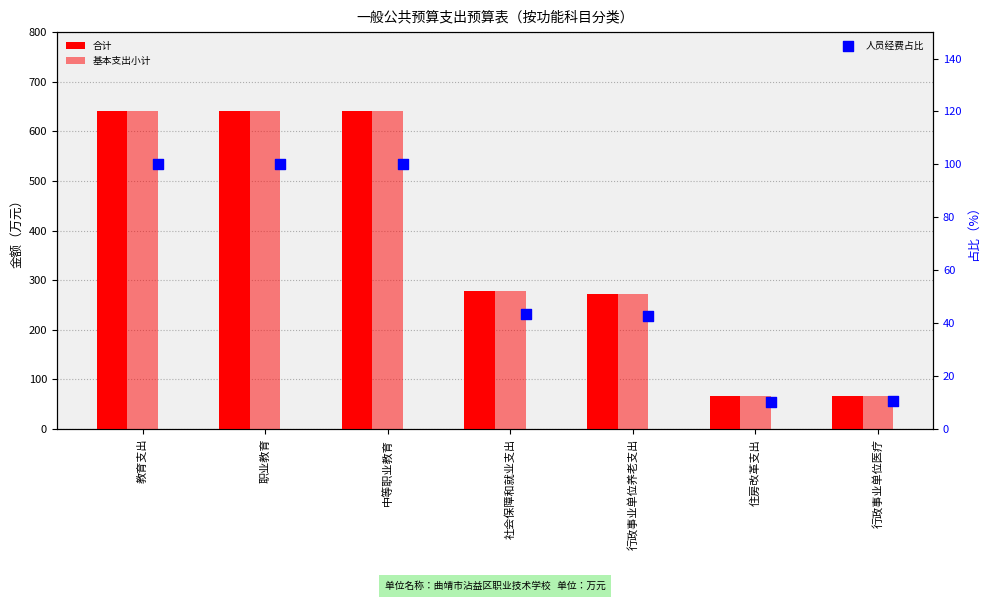

Which series has the largest Y range (max minus min)?

合计